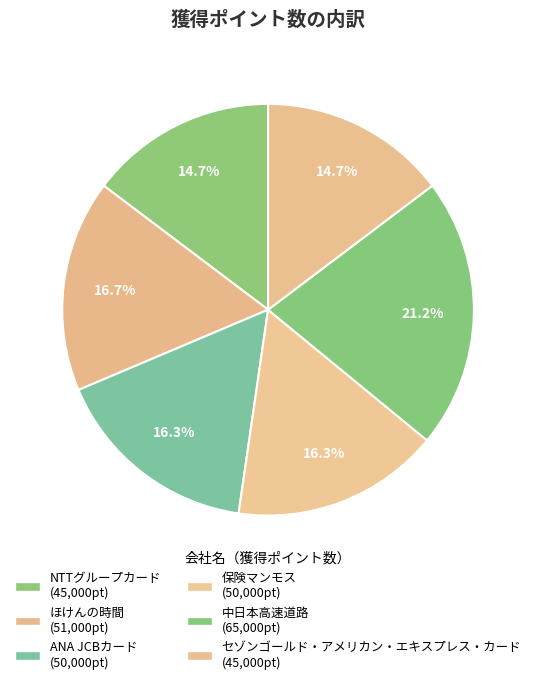

How many slices are in this pie chart?

6